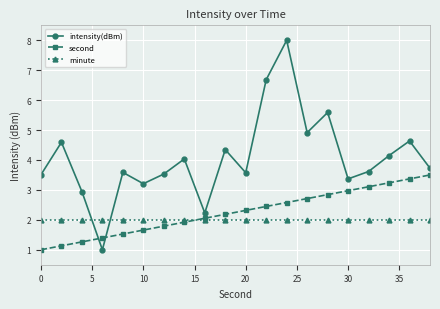

List the series in order of their peak value, highest first.

intensity(dBm), second, minute